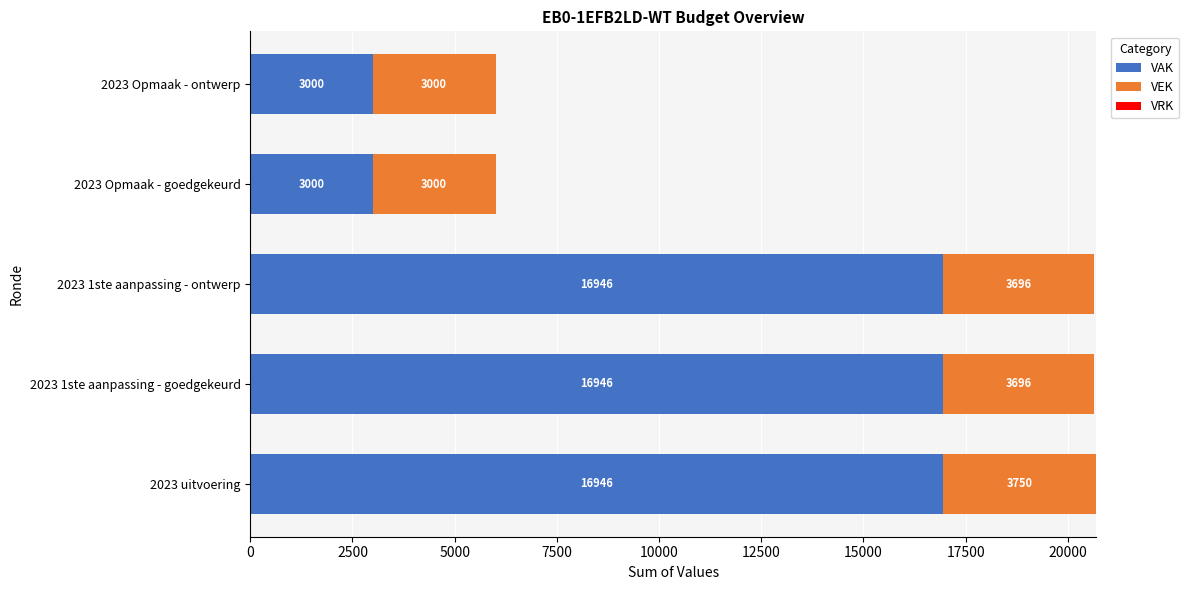

What is the lowest value of the VAK series?

3000